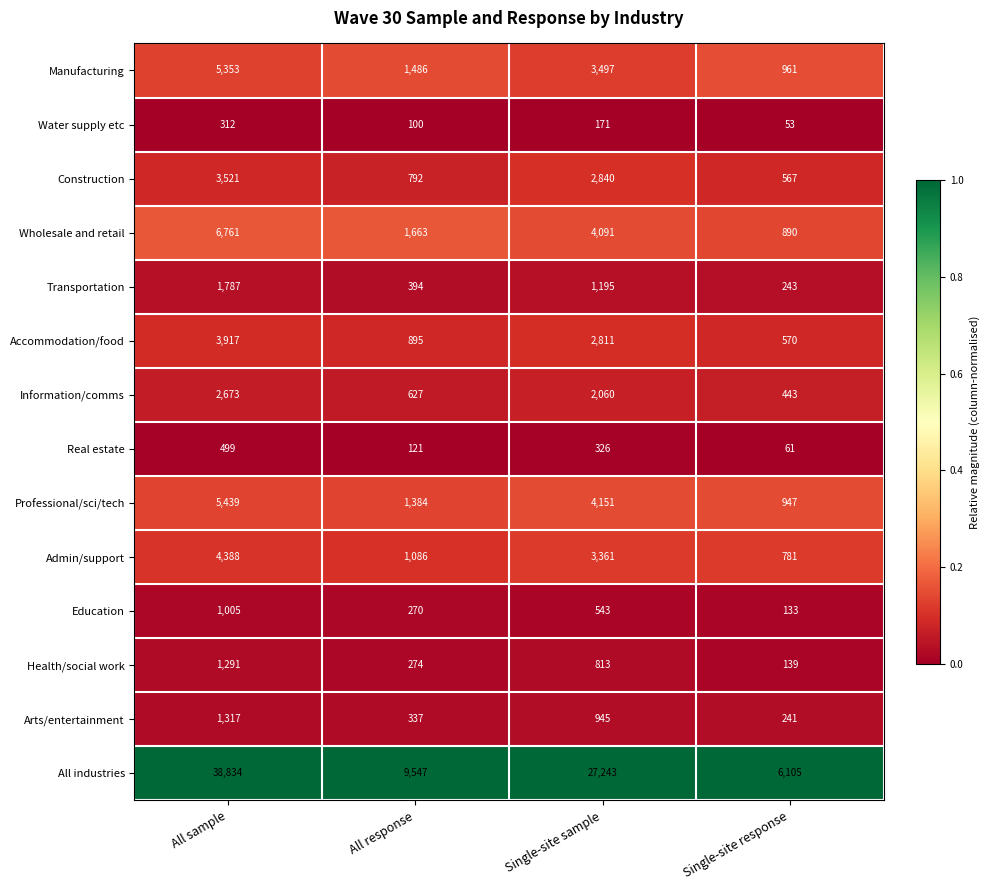

Which series has the largest range (max minus min)?

All industries